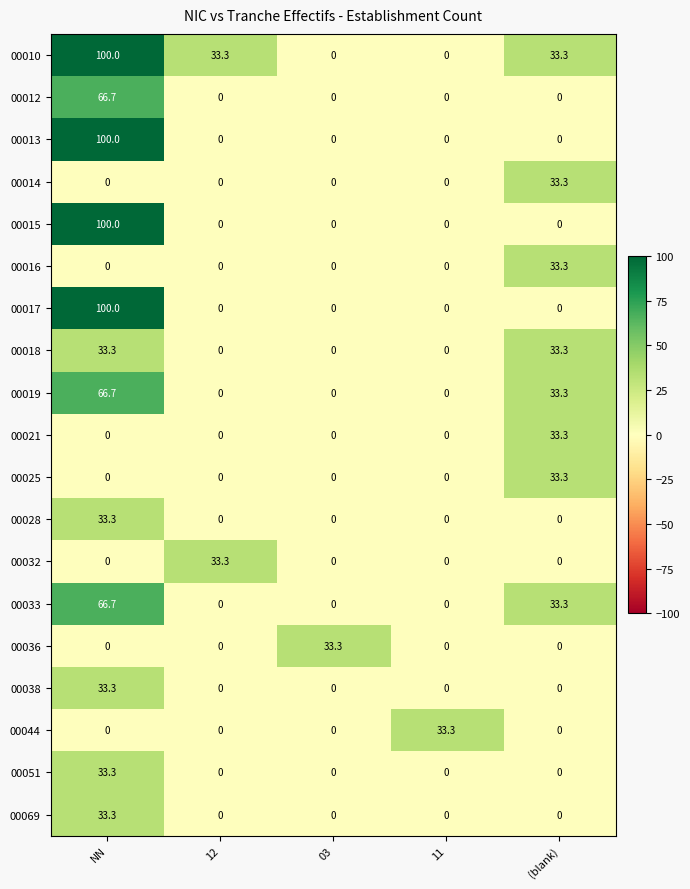

What is the sum of all 00012 values?

66.7